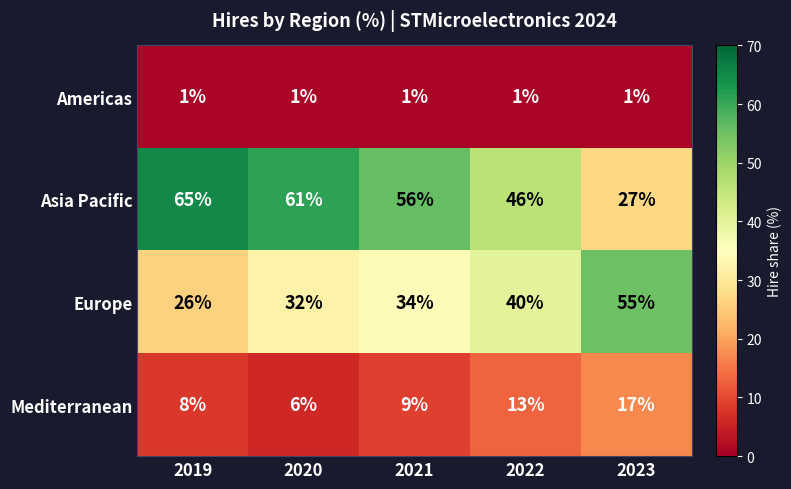

Which series has the largest total across all categories?

Asia Pacific